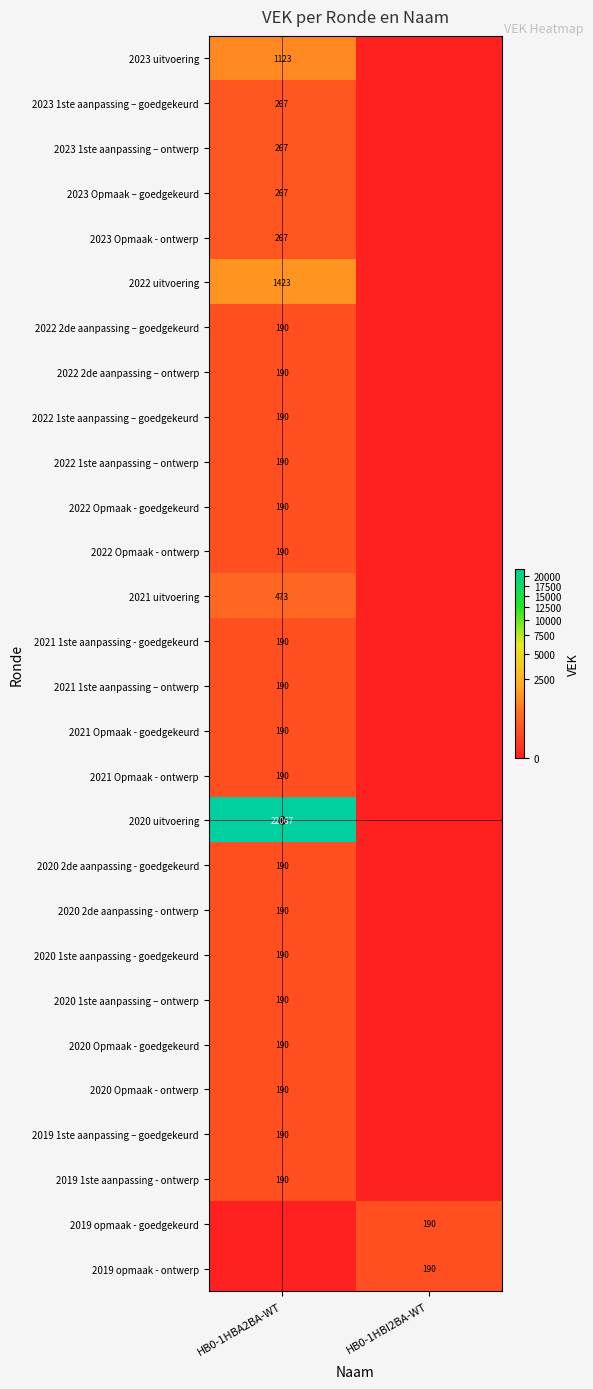

The 2020 1ste aanpassing – ontwerp series shows 100 at HB0-1HBA2BA-WT. True or false?

False